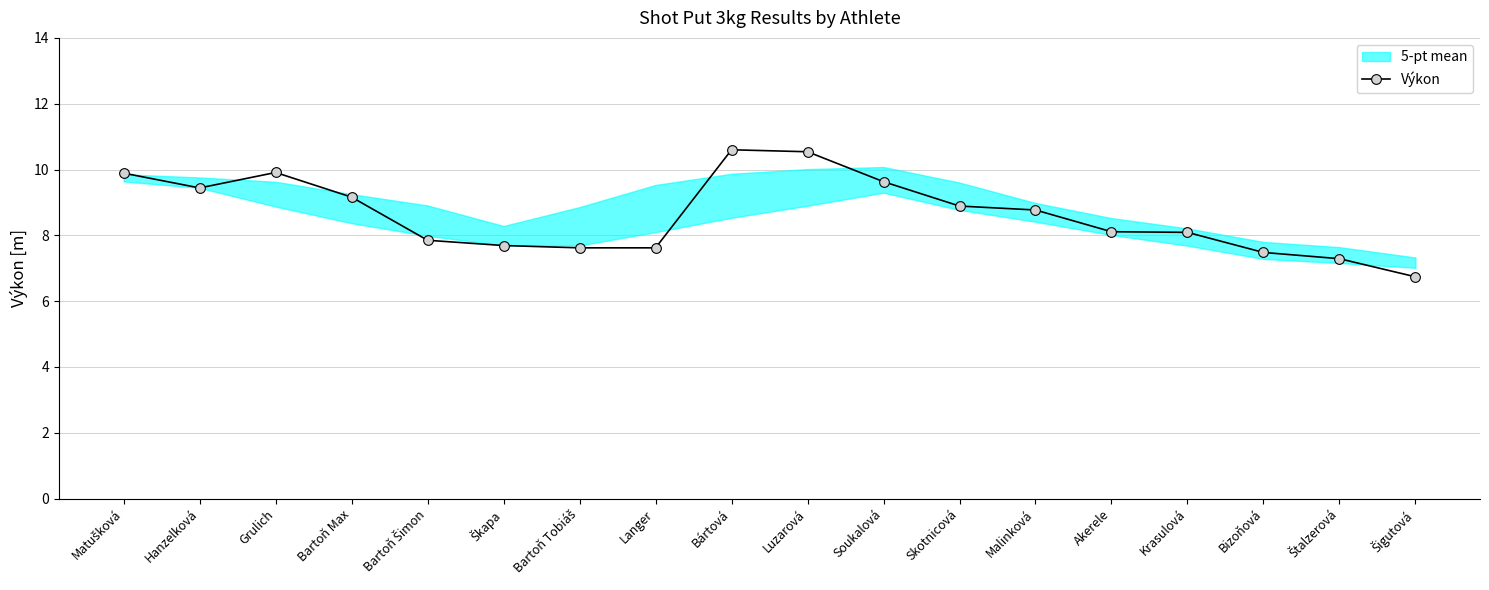

Reading left to right, extract all data points from this chart.

9.9	9.4	9.9	9.2	7.8	7.7	7.6	7.6	10.6	10.5	9.6	8.9	8.8	8.1	8.1	7.5	7.3	6.7